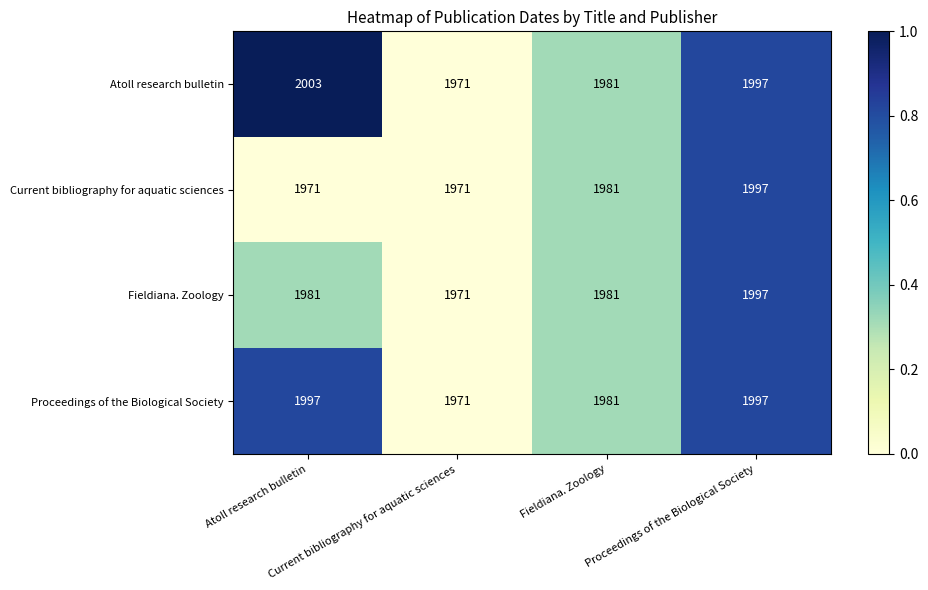

What is the minimum value shown in the chart?

1971